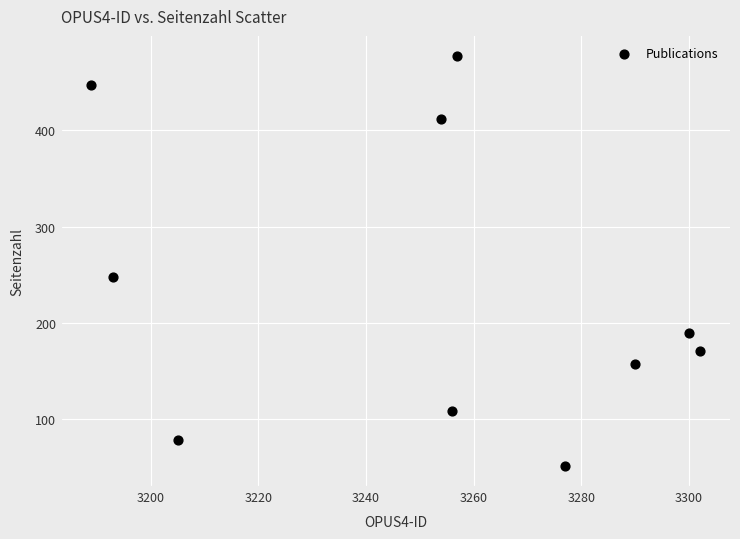

What is the average Y value?

234